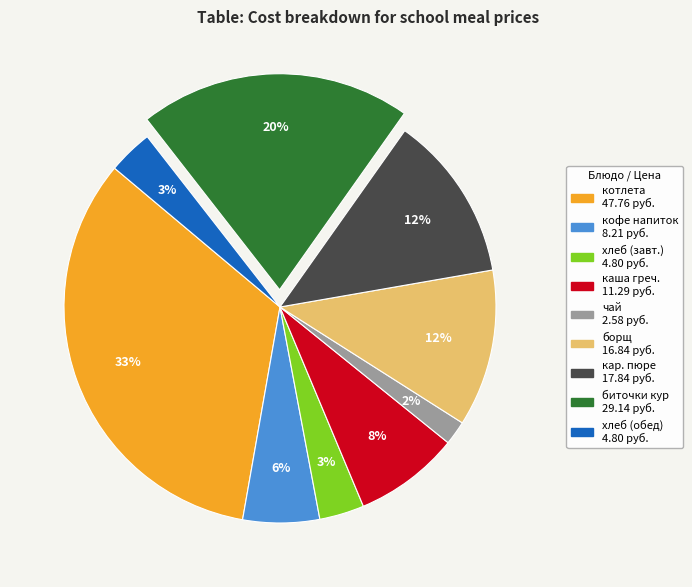

To the nearest percent, what is the average slice percentage?

11%